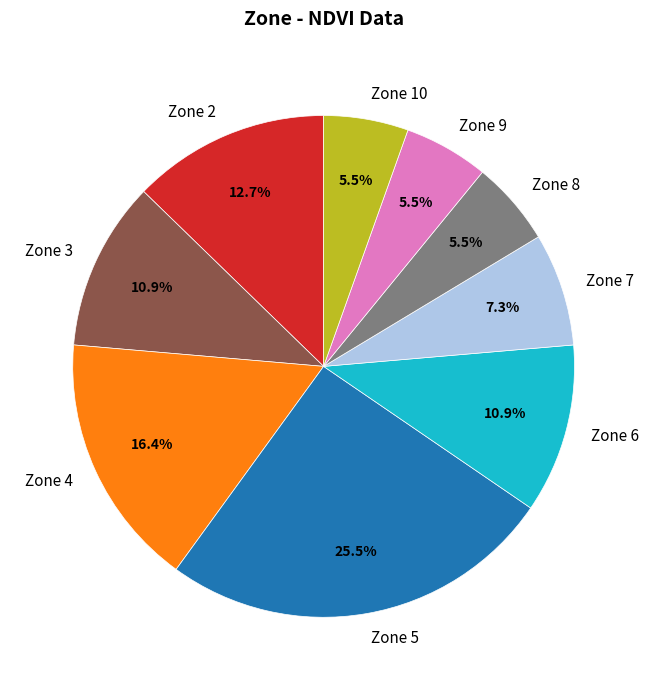

Do Zone 8 and Zone 2 together represent more than half of the pie?

No